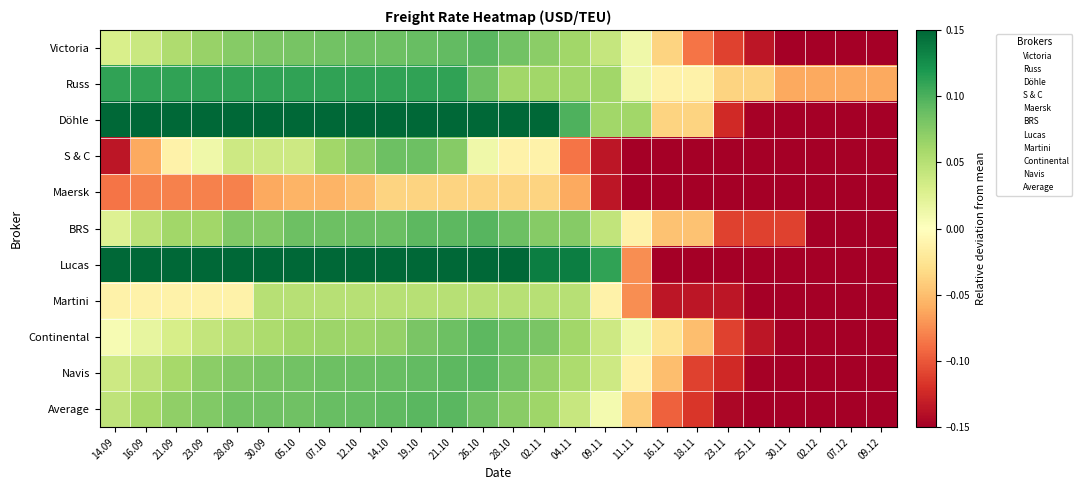

How many categories are shown in the chart?

26